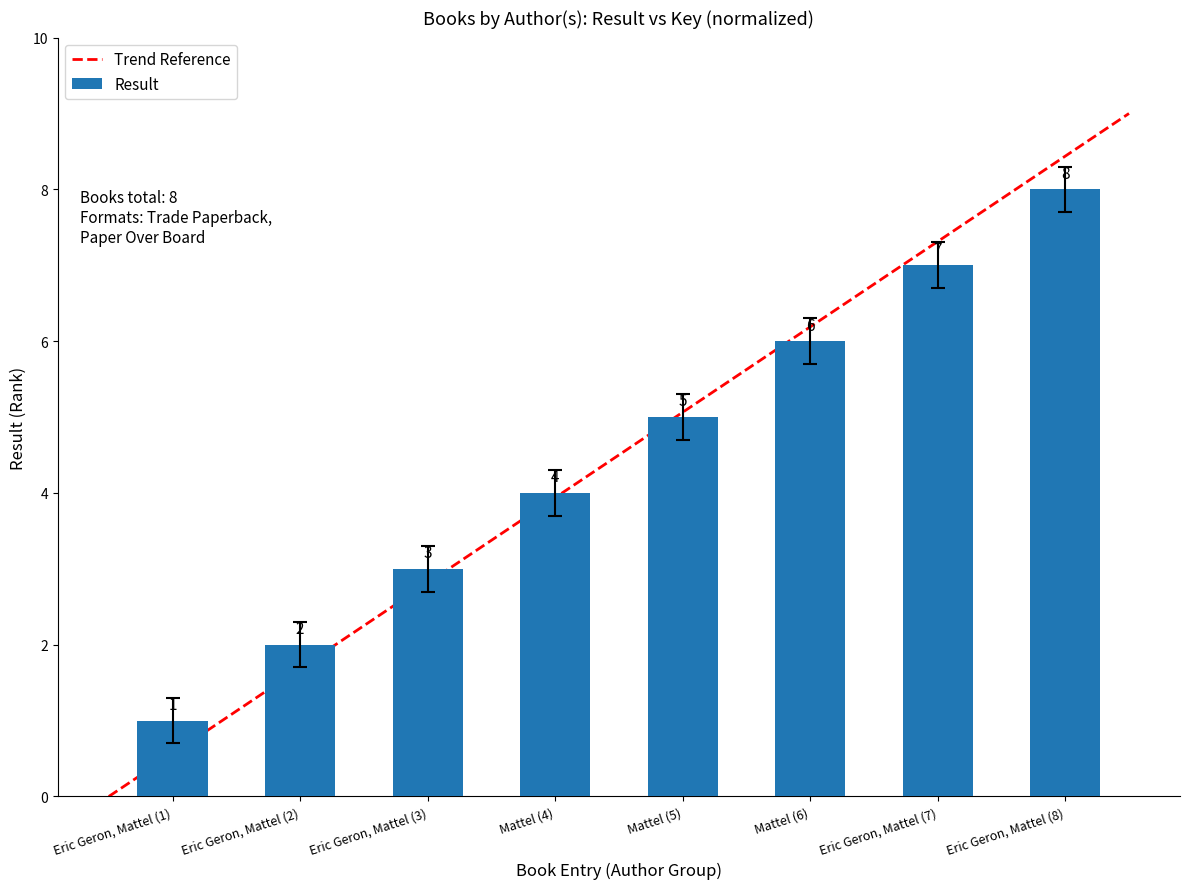

What is the value of the 6th bar from the left?

5.7